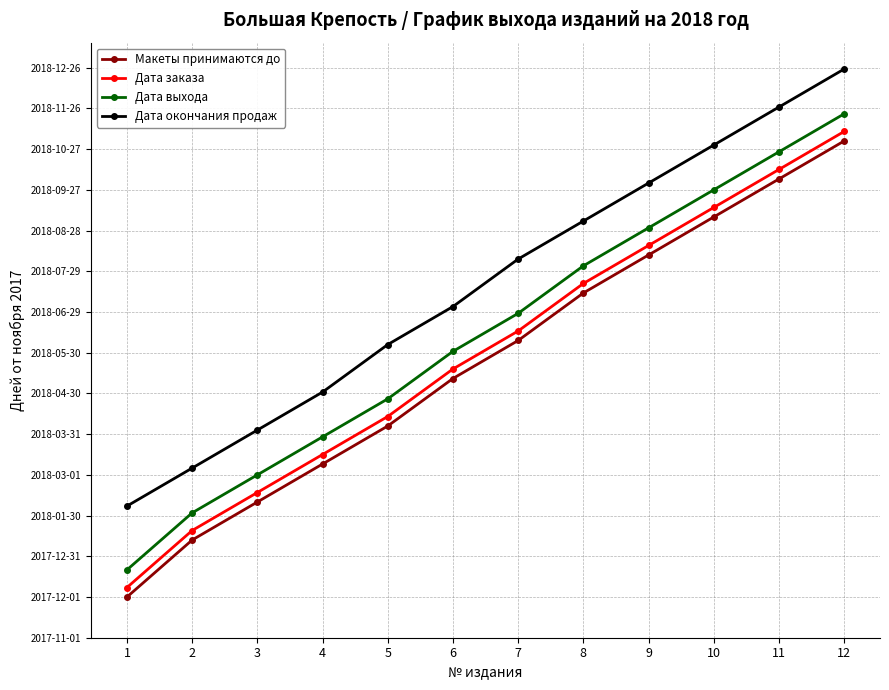

Reading left to right, list all the values displayed in this chart.

Макеты принимаются до: 1=30	2=72	3=100	4=128	5=156	6=191	7=219	8=254	9=282	10=310	11=338	12=366
Дата заказа: 1=37	2=79	3=107	4=135	5=163	6=198	7=226	8=261	9=289	10=317	11=345	12=373
Дата выхода: 1=50	2=92	3=120	4=148	5=176	6=211	7=239	8=274	9=302	10=330	11=358	12=386
Дата окончания продаж: 1=97	2=125	3=153	4=181	5=216	6=244	7=279	8=307	9=335	10=363	11=391	12=419